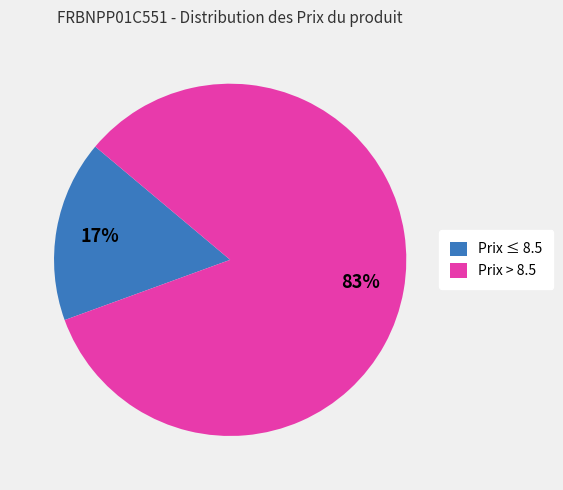

Is there any slice that represents more than half of the pie?

Yes